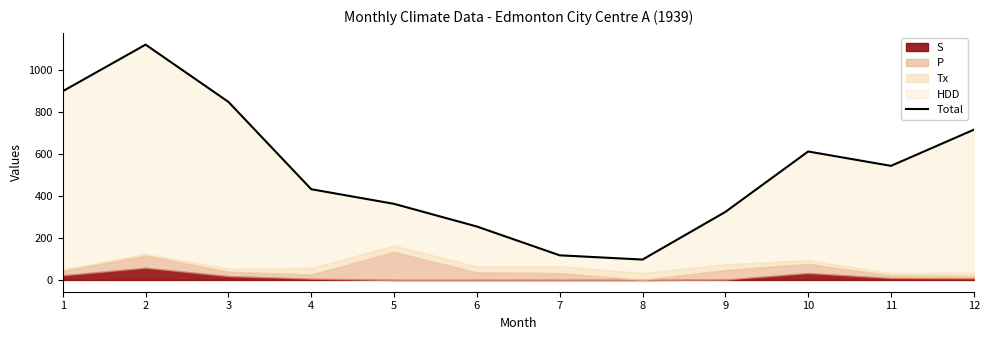

At which category does the data reach its first local valley?

8